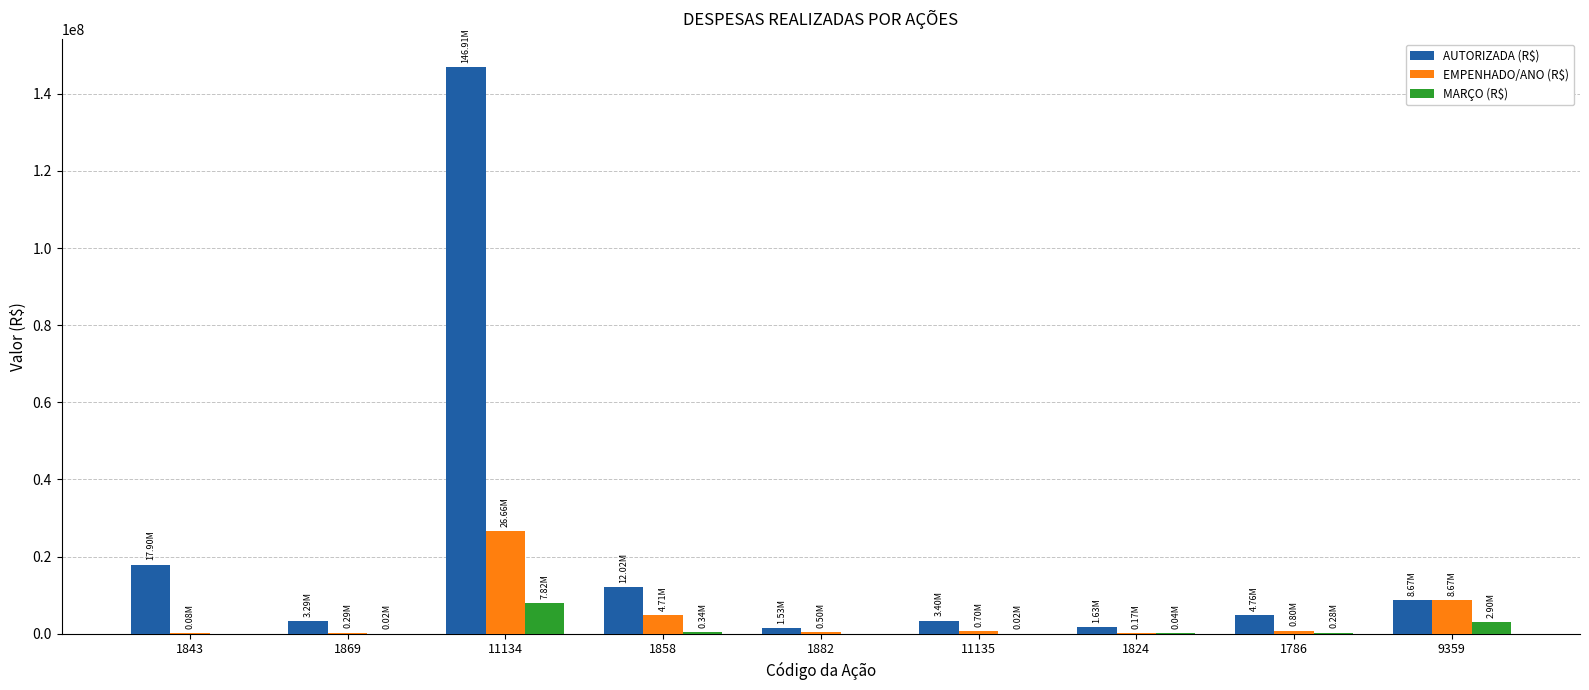

Between 11134 and 11135, which series saw the biggest shift?

AUTORIZADA (R$)